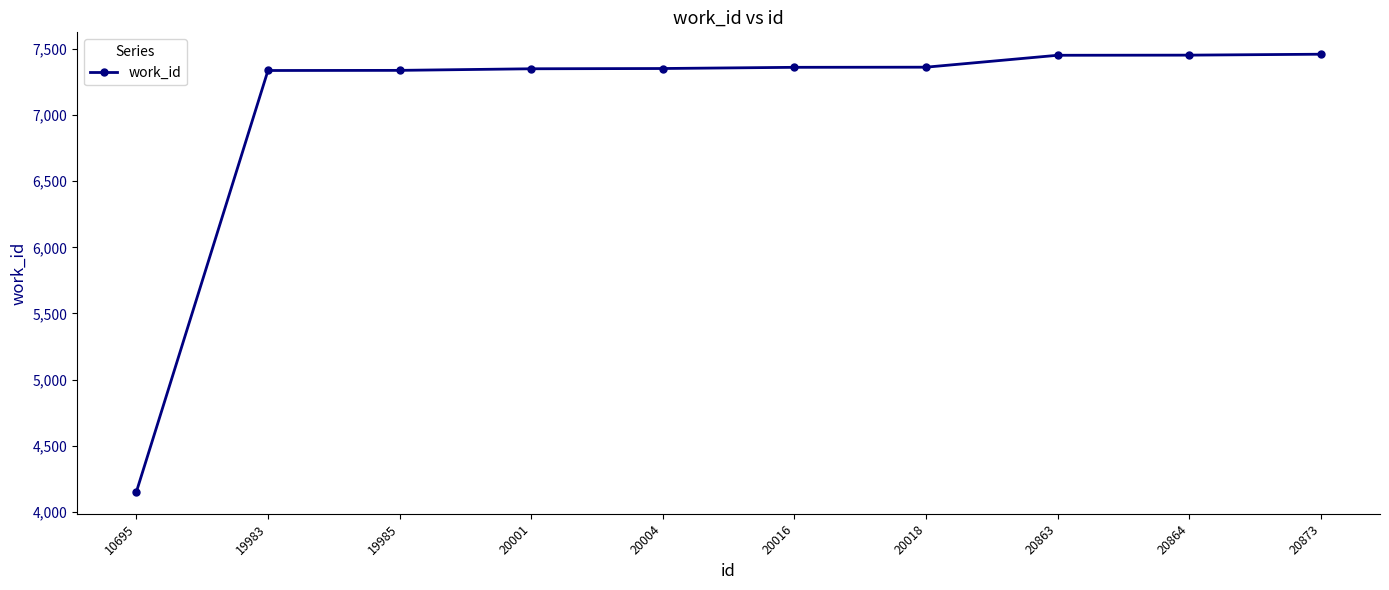

What is the sum of the values at 20001 and 20863?

14800